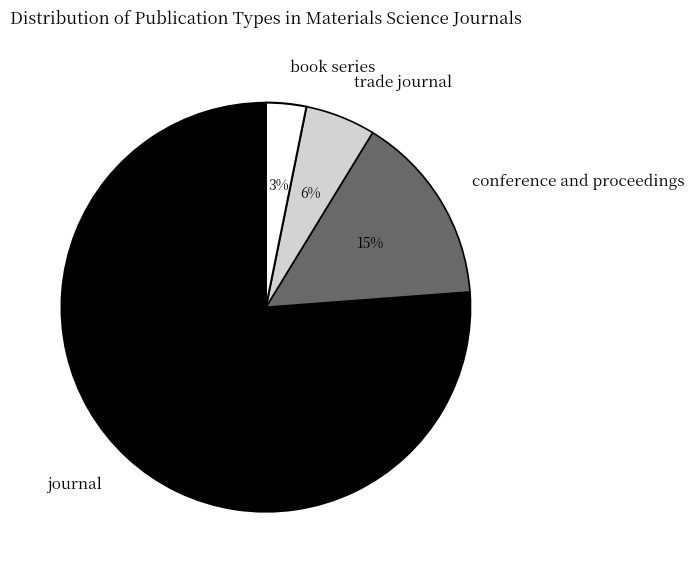

What is the smallest slice in the pie chart?

book series